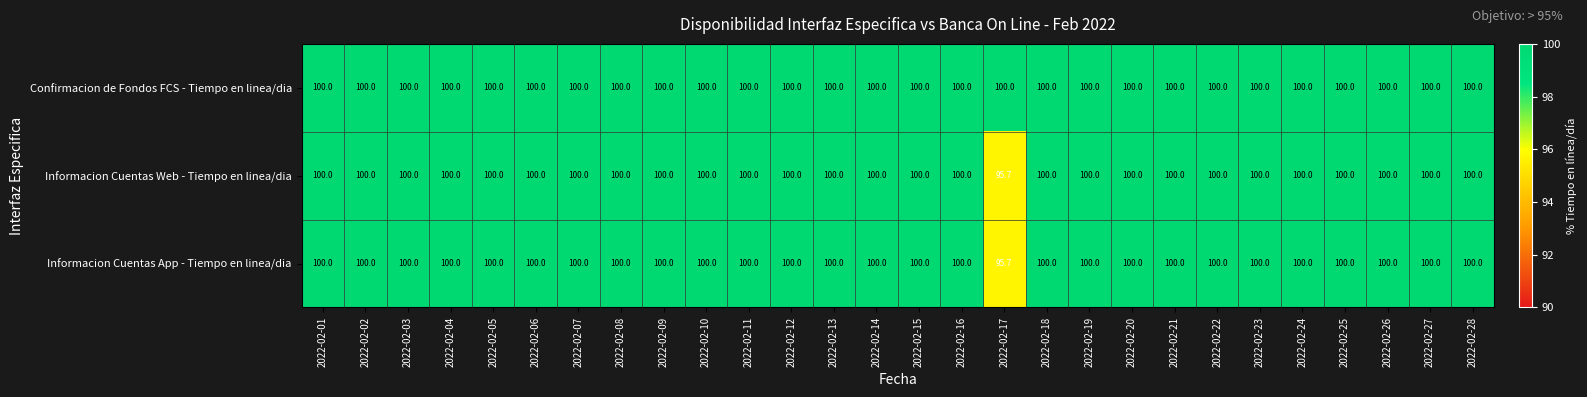

Which series has the largest total across all categories?

Confirmacion de Fondos FCS - Tiempo en linea/dia